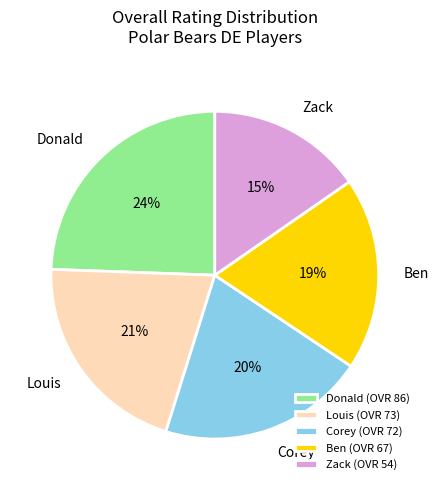

Is there any slice that represents more than half of the pie?

No